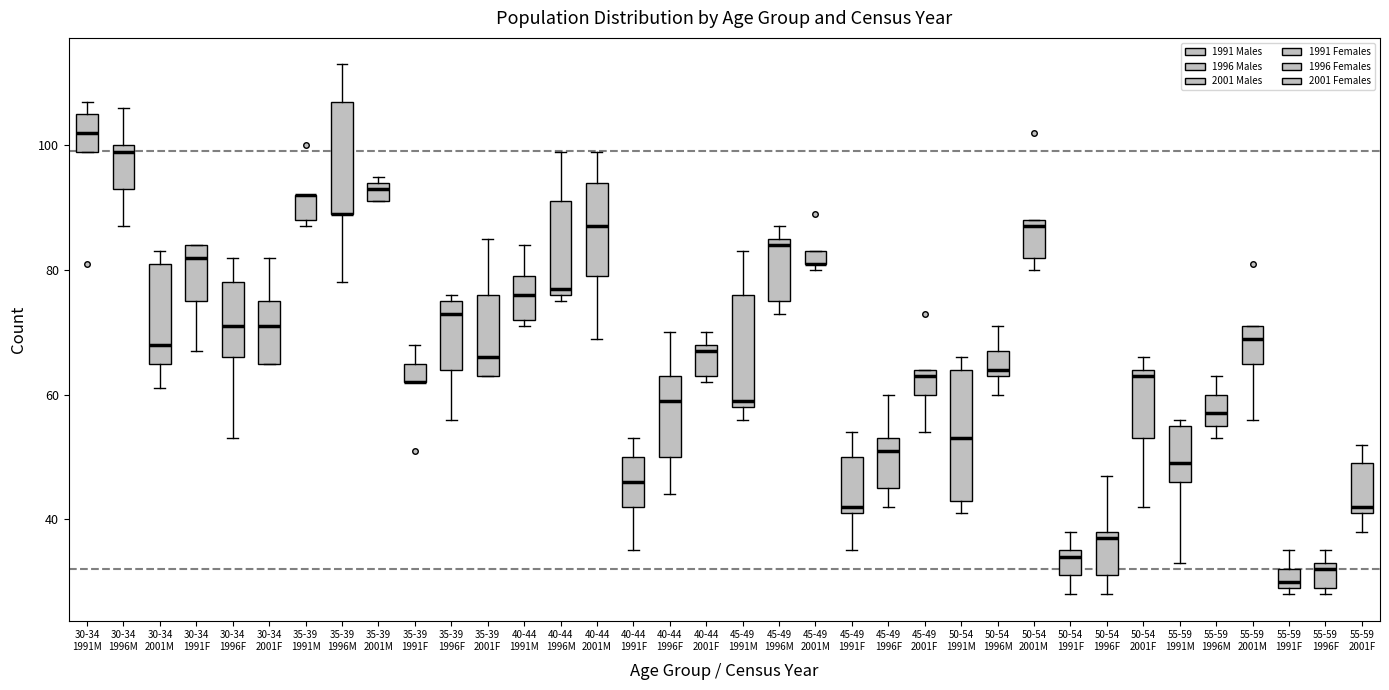

Which box is the tallest, from its lower edge to its upper edge?

50-54 1991M